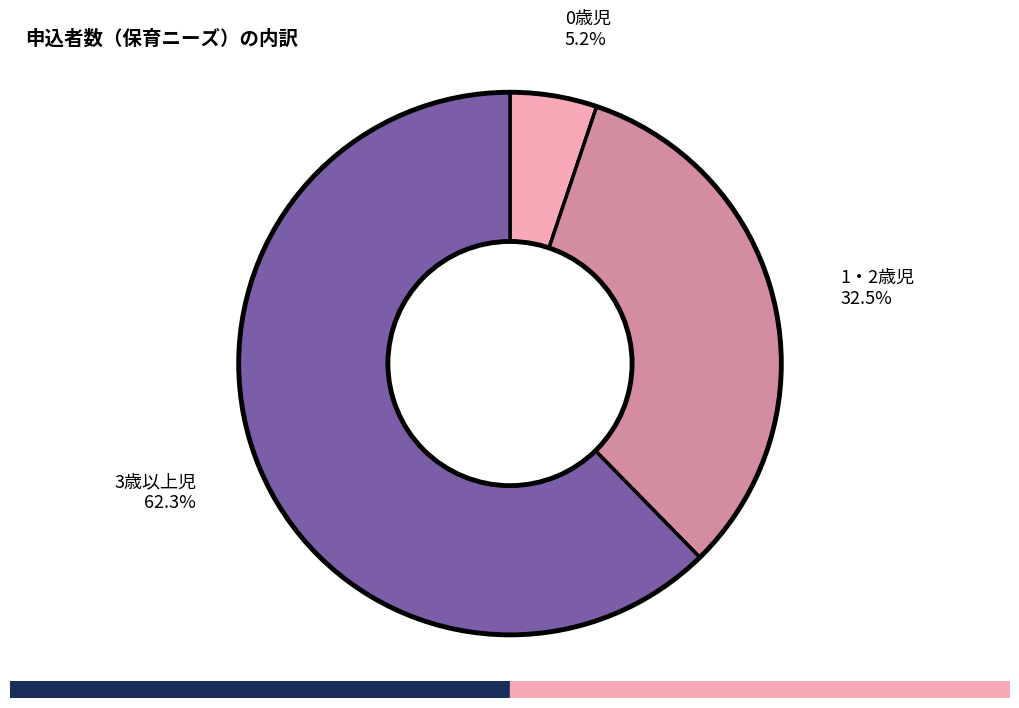

Is there any slice that represents more than half of the pie?

Yes